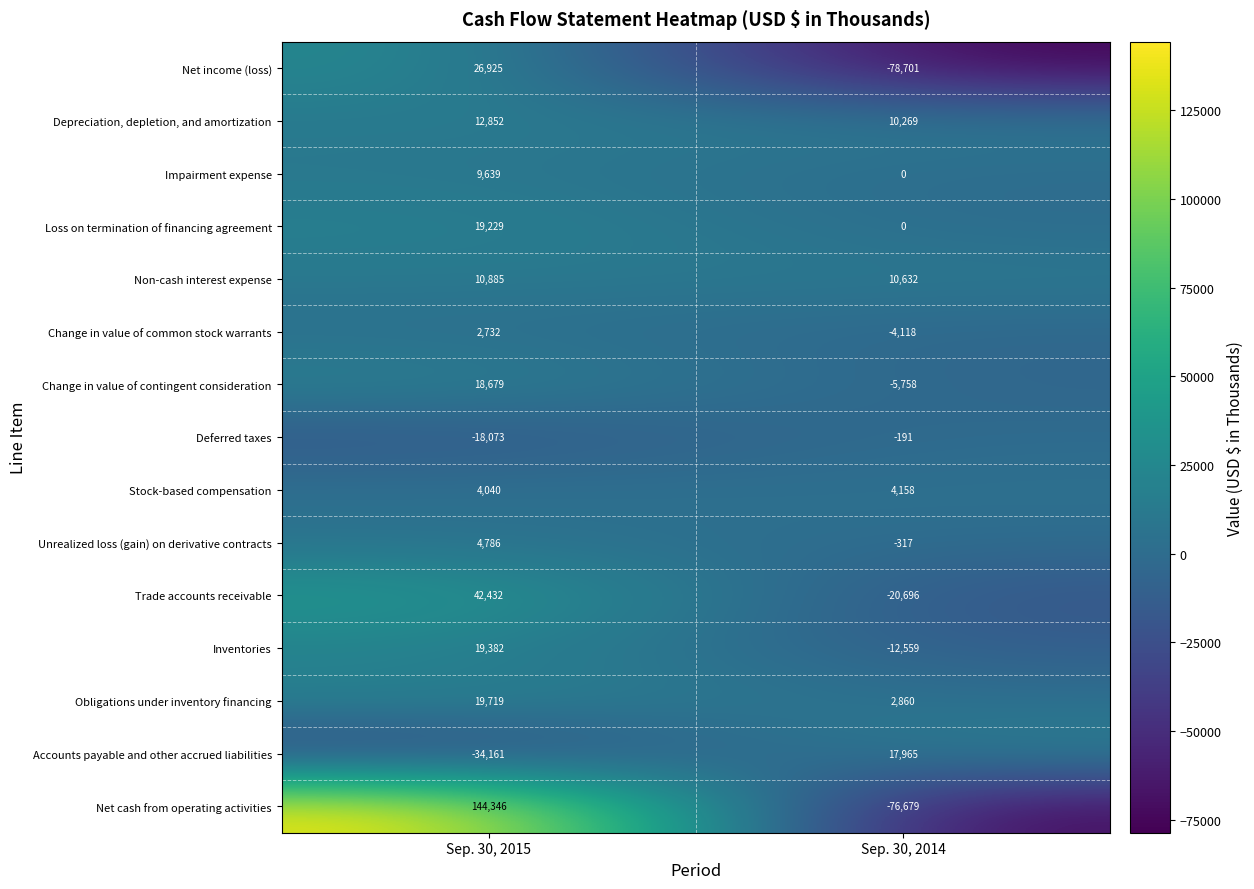

Which series has the widest spread of values?

Net cash from operating activities